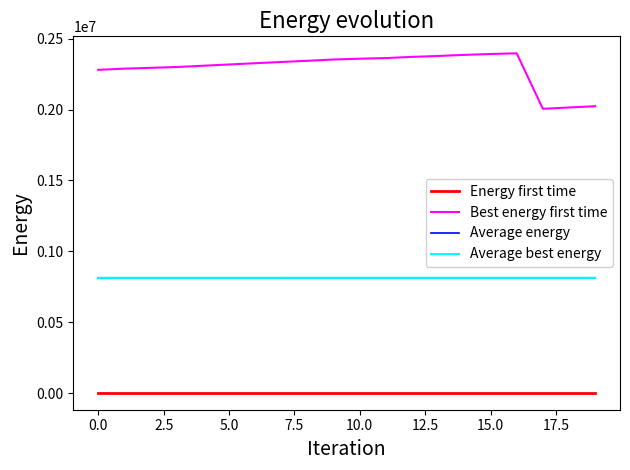

True or false: Best energy first time and Average best energy cross at least once.

False